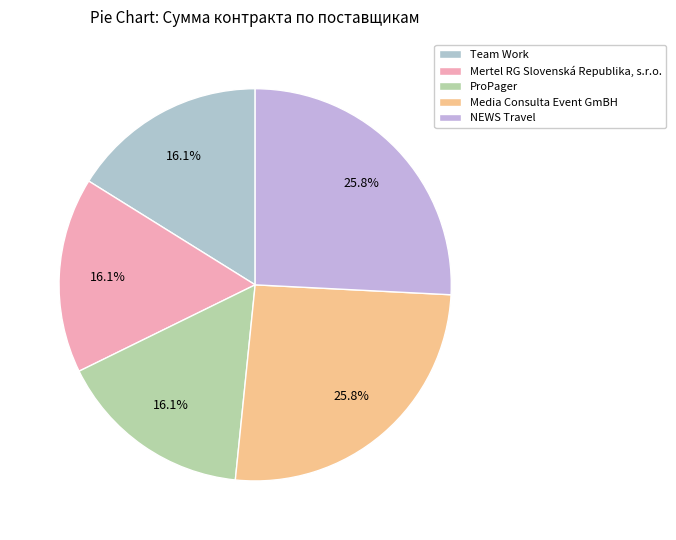

Count the number of slices in the pie.

5